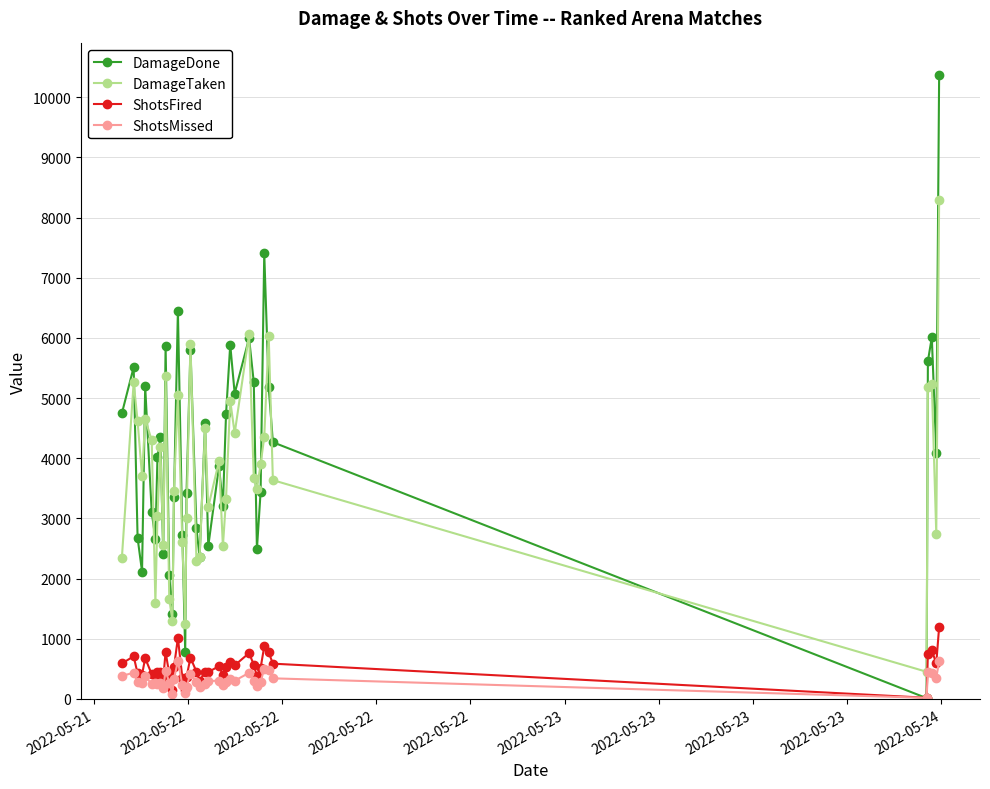

What are all the series names shown in the legend?

DamageDone, DamageTaken, ShotsFired, ShotsMissed